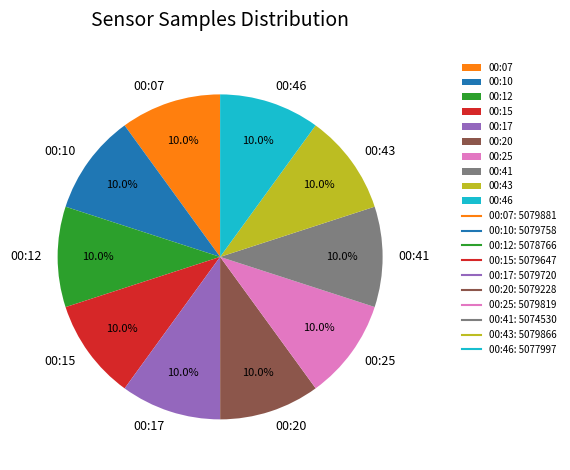

What is the ratio of the value at 00:41 to the value at 00:07?

1.0